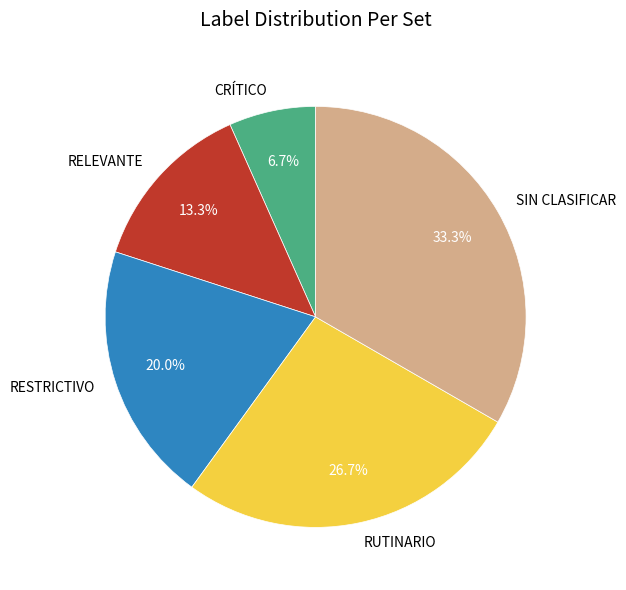

Is SIN CLASIFICAR the majority of the pie?

No